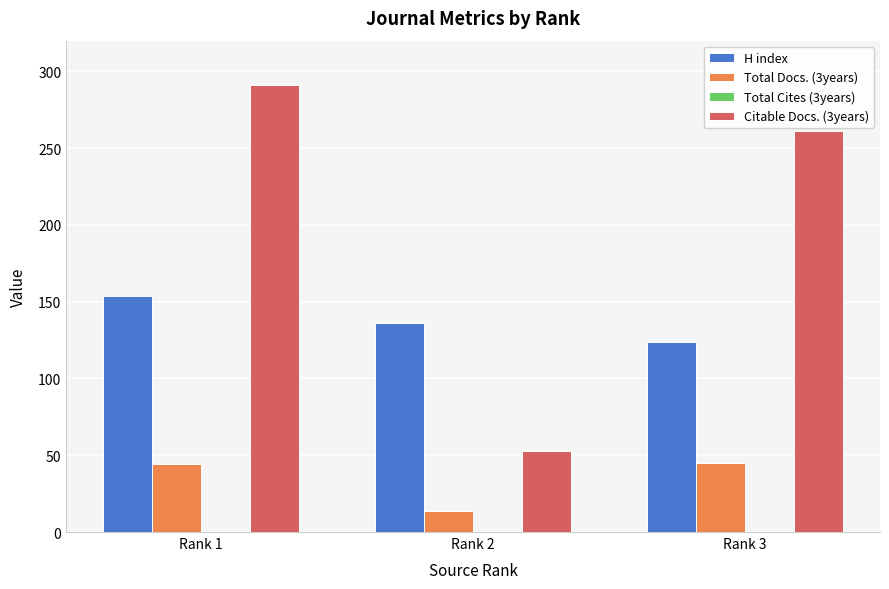

What is the spread (max minus min) of values at Rank 3?

216